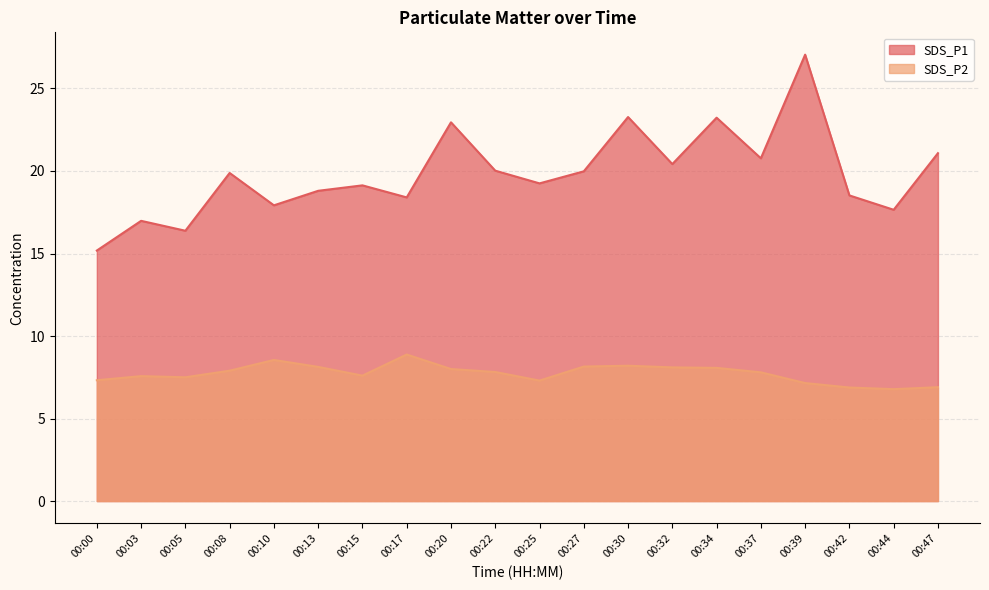

At which category does SDS_P2 reach its first local valley?

00:05